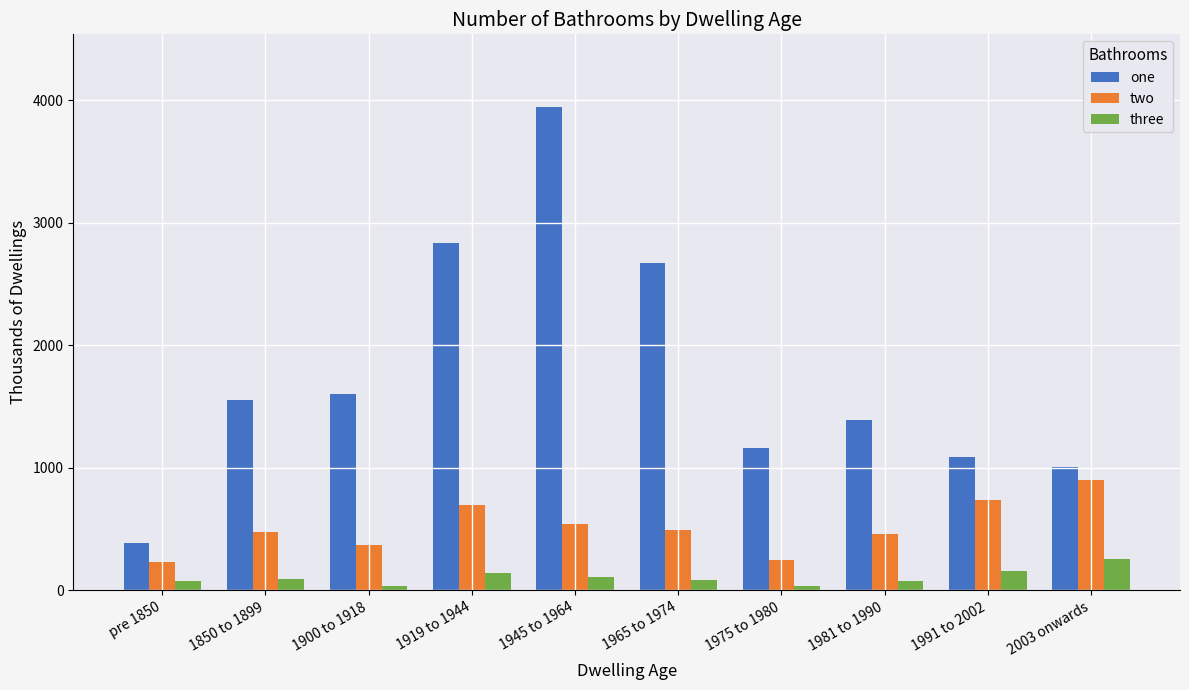

What is the average value of the two series?

515.3